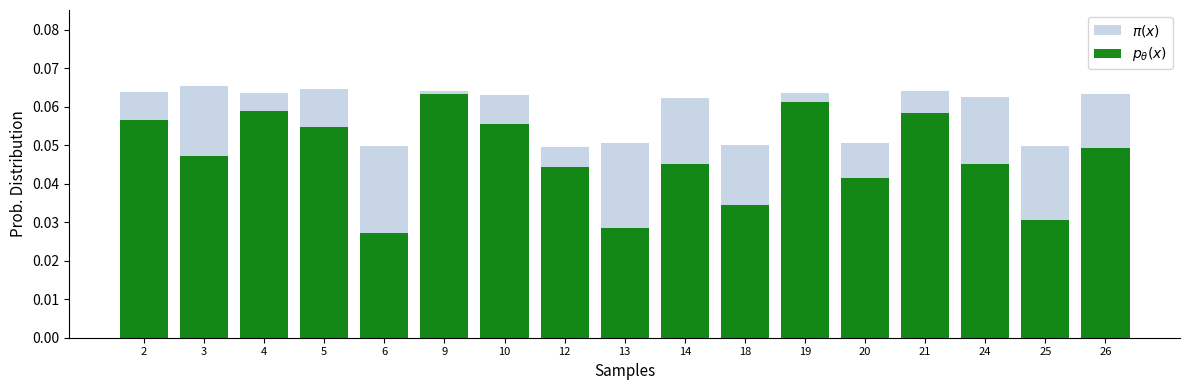

What are all the series names shown in the legend?

$\pi(x)$, $p_\theta(x)$